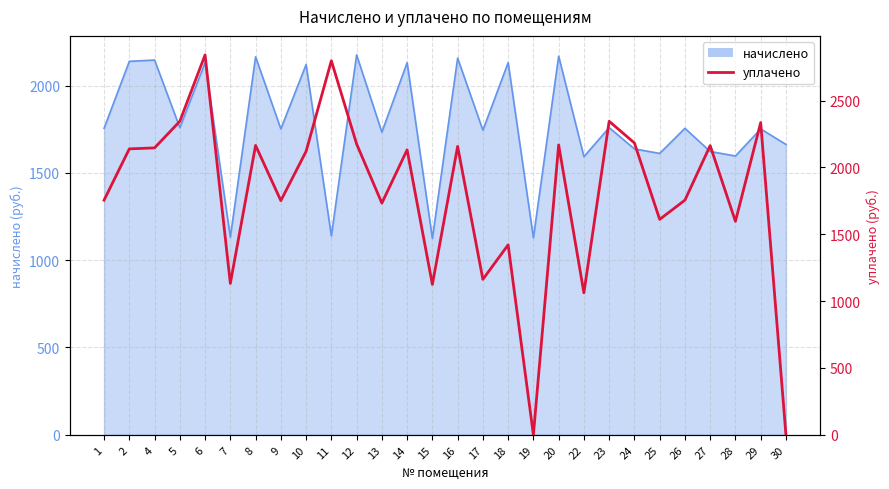

Approximately how many times larger is the value at 10 compared to 26?

1.2